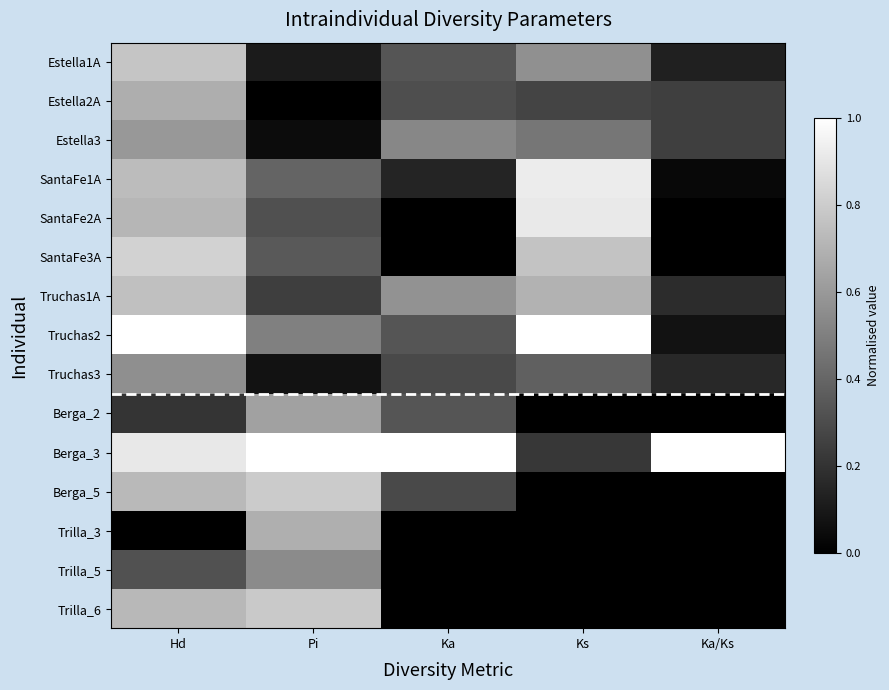

At which category is the sum across all series the highest?

Hd